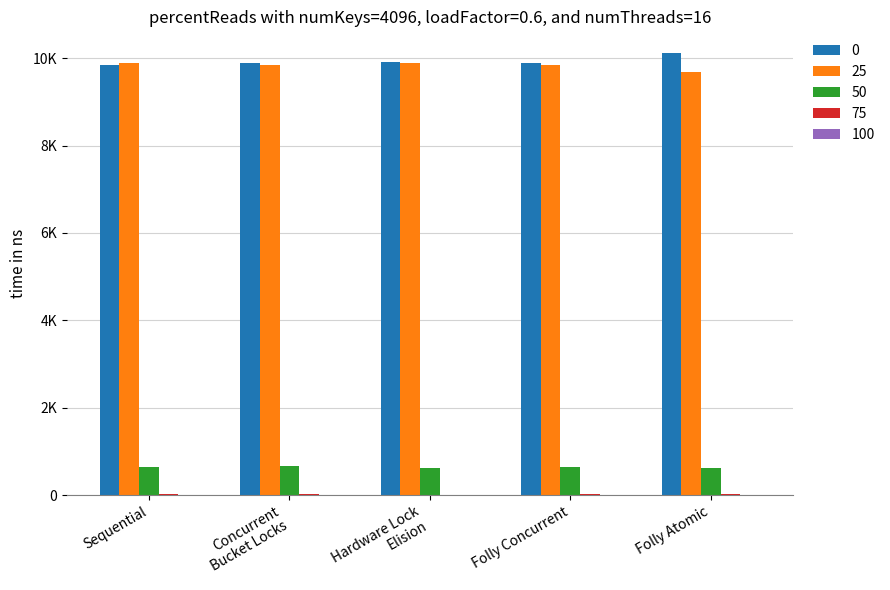

Are the bars horizontal?

No